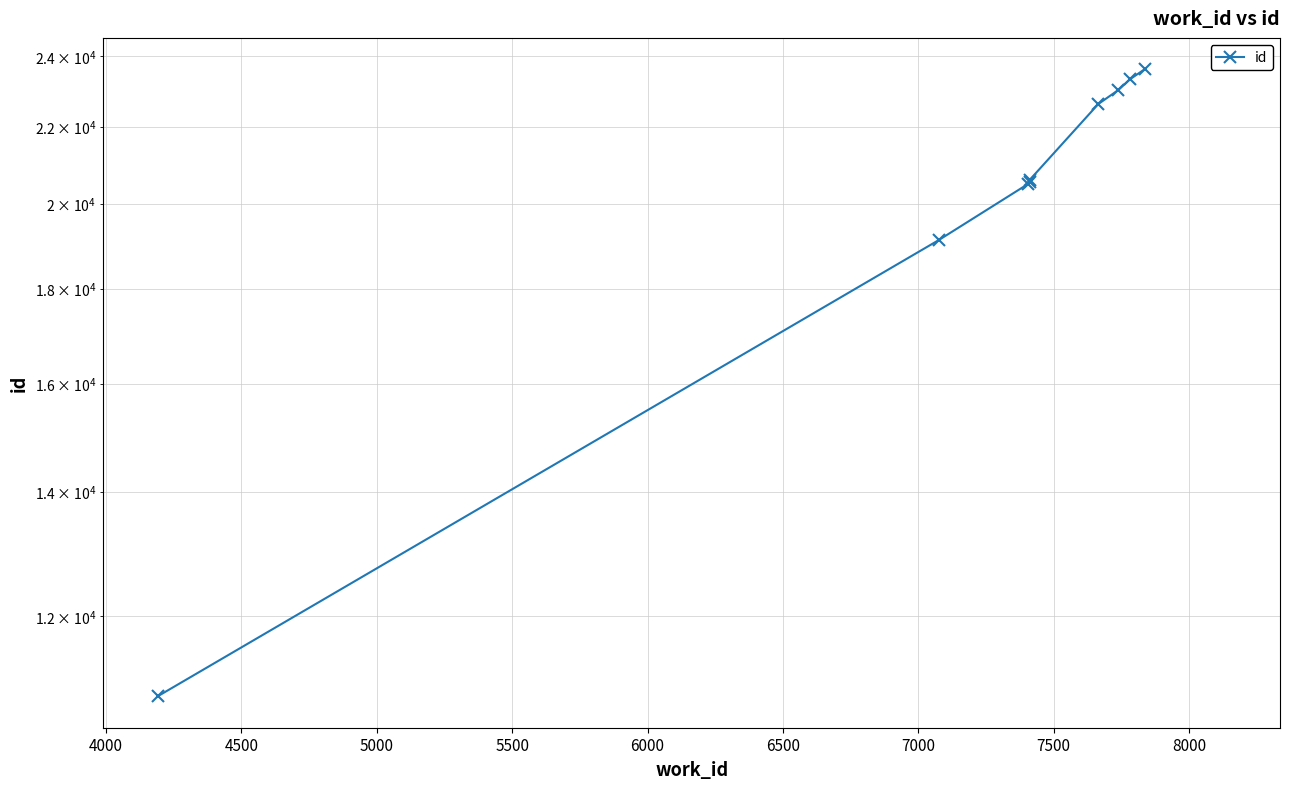

True or false: the data shows 9948 at 4000.

False